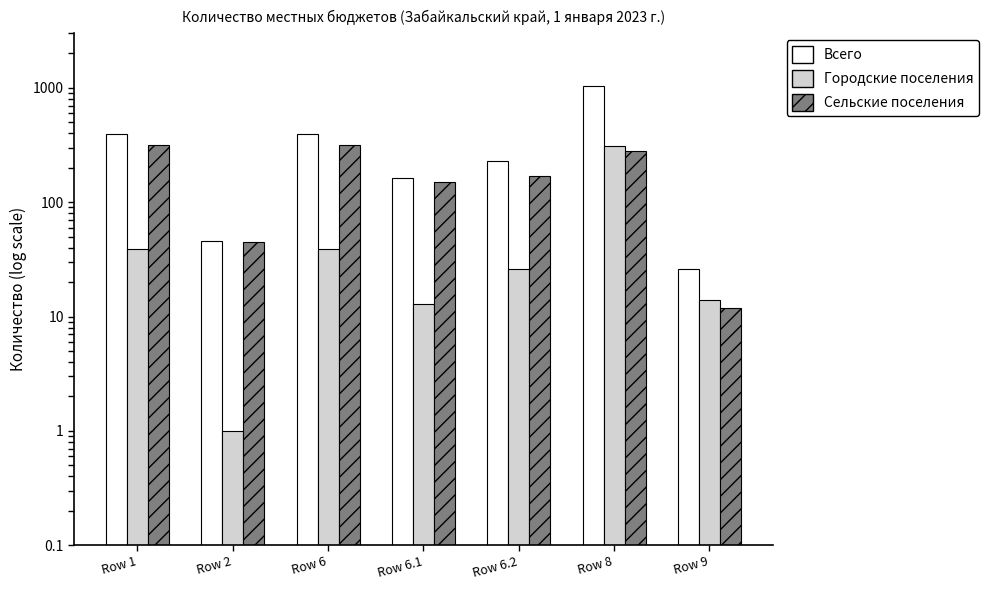

Which has a higher value, Row 6 or Row 2?

Row 6